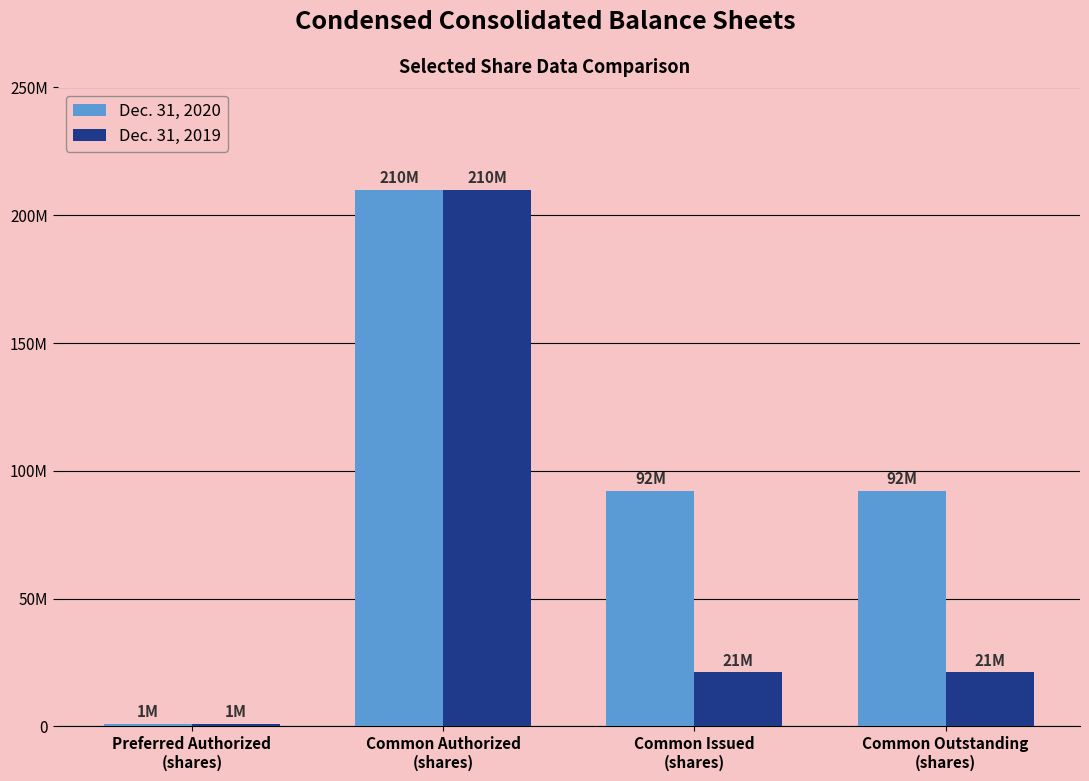

Is the value of Dec. 31, 2020 at Common Issued
(shares) greater than the value of Dec. 31, 2019 at Common Issued
(shares)?

Yes